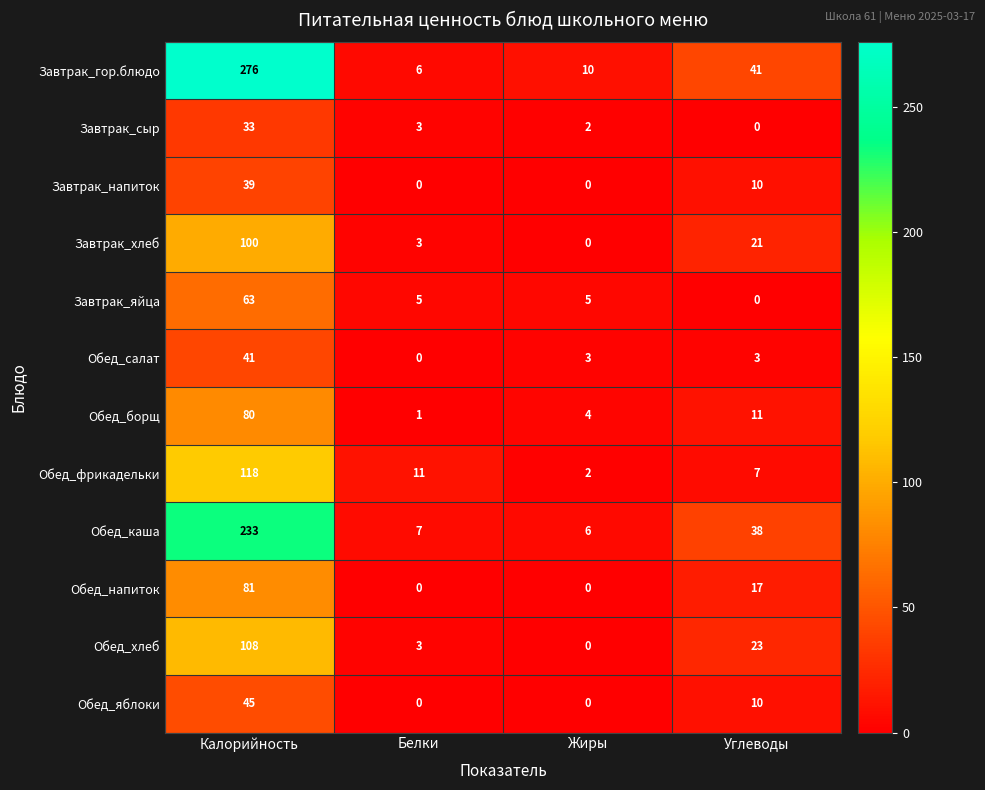

At which label does Обед_борщ reach its peak?

Калорийность